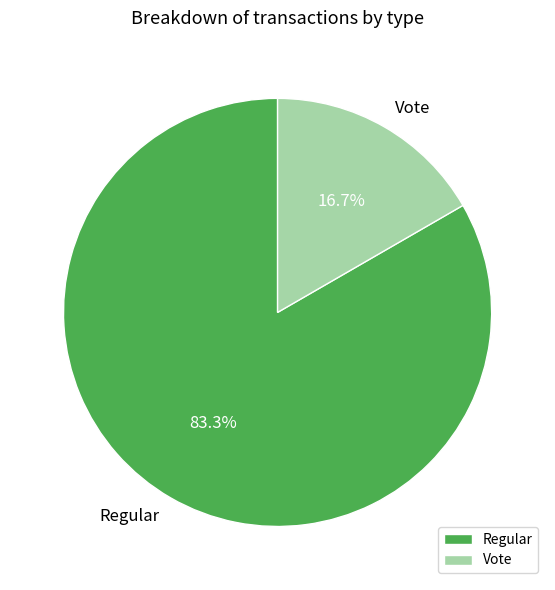

Do Vote and Regular together represent more than half of the pie?

Yes